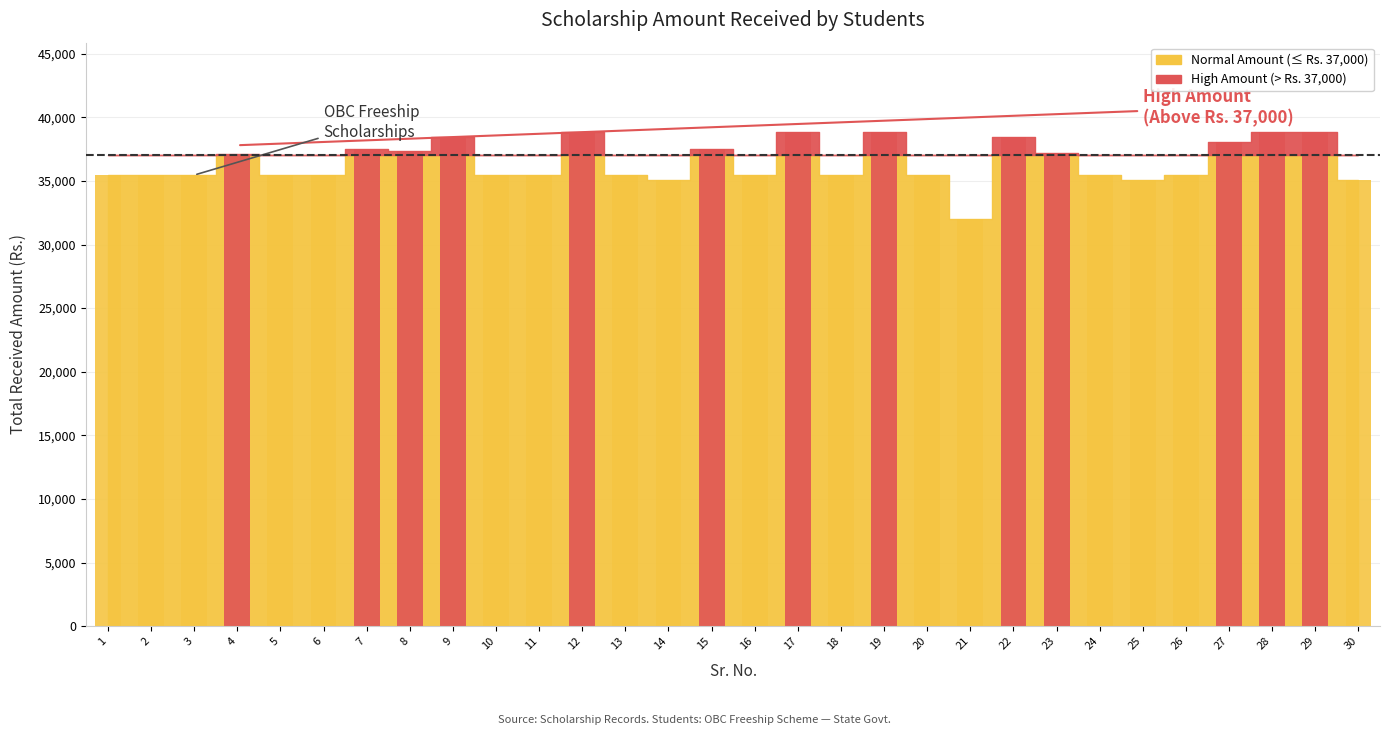

Reading right to left, what are all the values shown in this chart?

Madhuri Balasaheb Jadhav=35073.0	Krishna Subhash Ghadge=38865.5	Inamul Haq Musa Shaikh=38865.5	Hemant Sambhaji Zine=38055.5	Harshwardhan Yashwant Garde=35454.5	Girija Santosh Potdar=35073.0	Gaurav Gorakh Chintamani=35454.5	Ganesh Narendra Mahajan=37152.0	Ganesh Dinkar Gawali=38484.0	Faizan Shoukat Ali Shaikh=32000.0	Digvijay Maruti Satpute=35426.0	Dhiraj Anil Surywanshi=38865.5	Dhananjay Gopinath Gund=35426.0	Bhagyshri Pramod Deshmukh=38865.5	Ayyaj Dilawar Inamdar=35426.0	Asmita Suresh Ubale=37500.0	Arbaz Hyderali Mulani=35106.0	Apeksha Gangadhar Sonawane=35426.0	Anmay Anil Auti=38865.5	Ankita Balasaheb Kad=35426.0	Aniket Ramnath Sutar=35454.5	Anand Niranjan Gholap=38484.0	Amol Dhanraj Pawar=37346.0	Akshay Deelip Kale=37500.0	Akanksha Sunil Suryawanshi=35454.5	Akanksha Dilip Gatkal=35454.5	Ajay Sanjay Lasurkar=37119.0	Aishwarya Sharad Chavan=35454.5	Abhijeet Pandurang Zine=35454.5	Abhijeet Malhari Khatik=35454.5